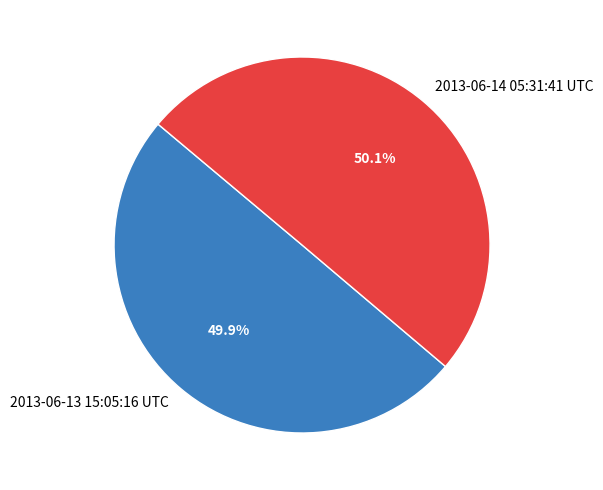

Approximately how many times larger is the value at 2013-06-14 05:31:41 UTC compared to 2013-06-13 15:05:16 UTC?

1.0